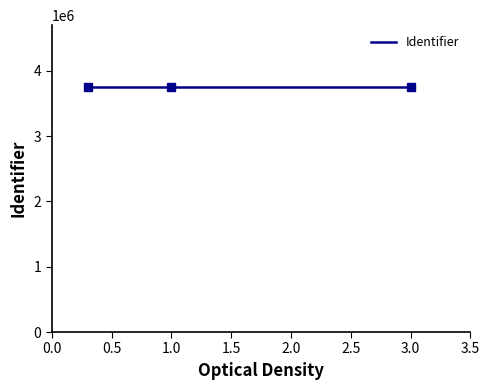

Reading right to left, list all the values displayed in this chart.

3758576	3758574	3758572